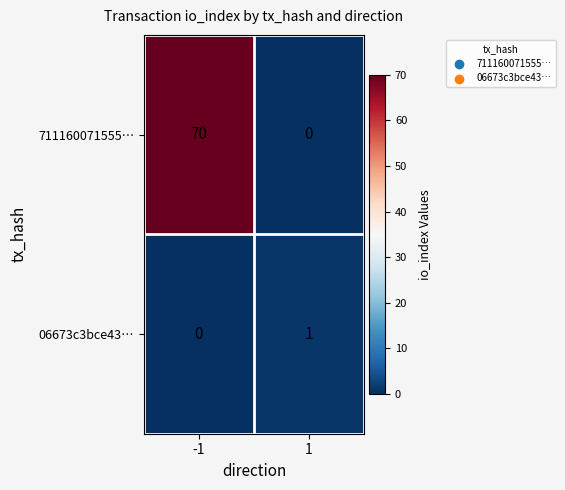

What is the spread (max minus min) of values at -1?

70